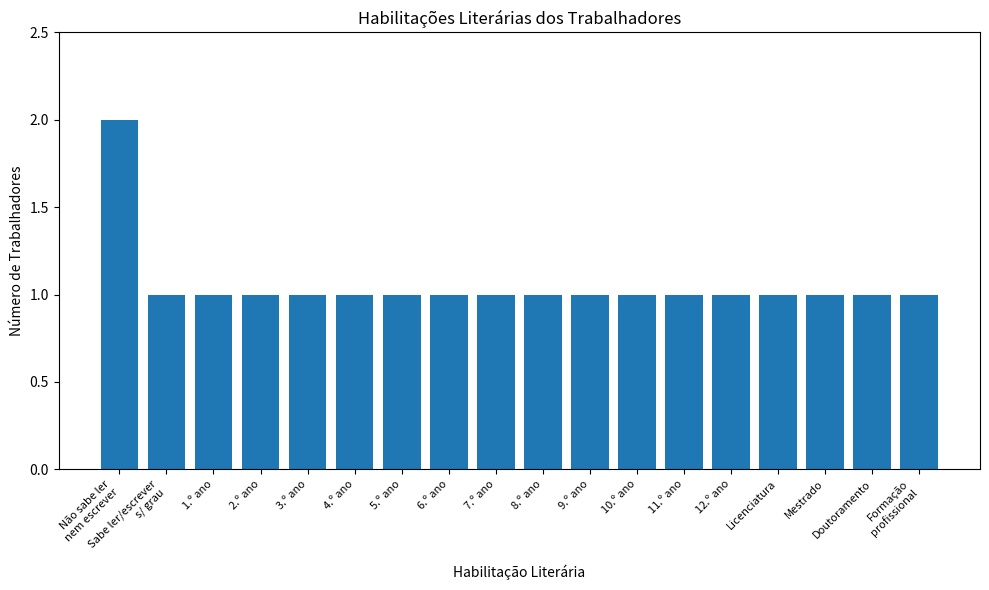

How many bars are there in total?

18